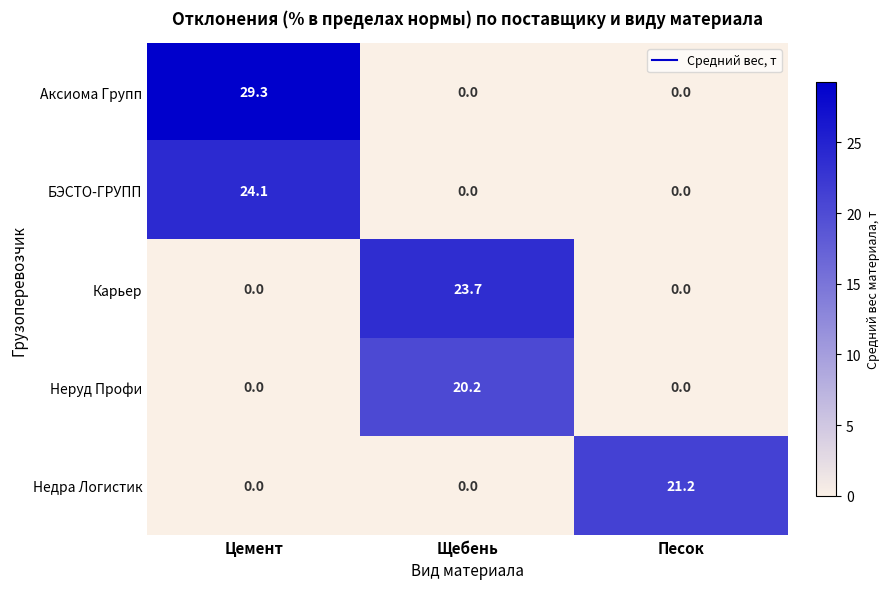

How many positive values does the Недра Логистик series have?

1